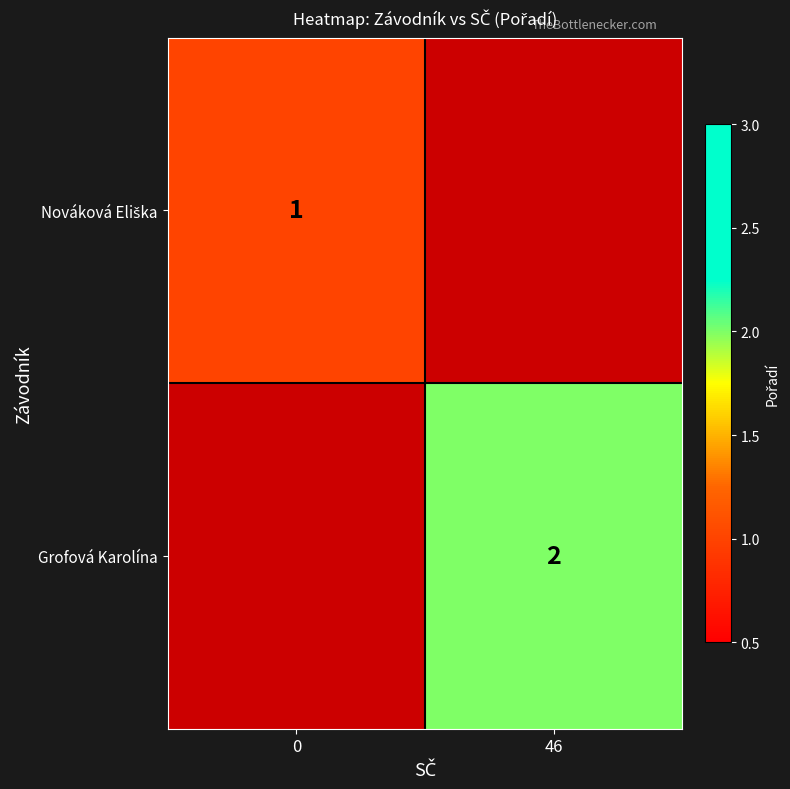

What is the minimum value shown in the chart?

1.0